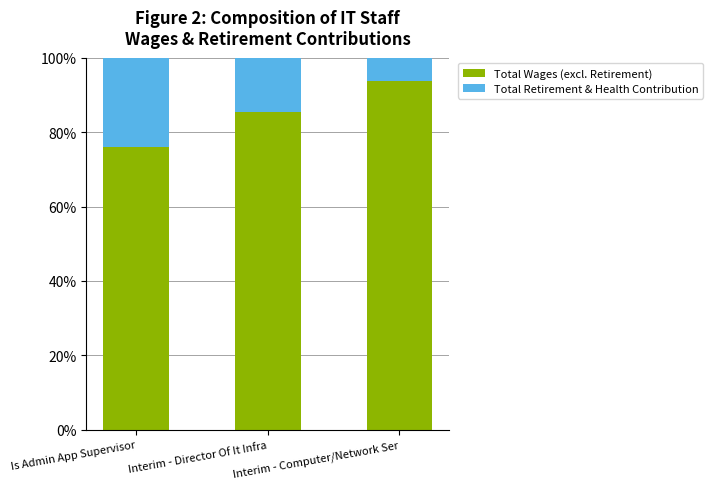

How many bars are there in total?

3